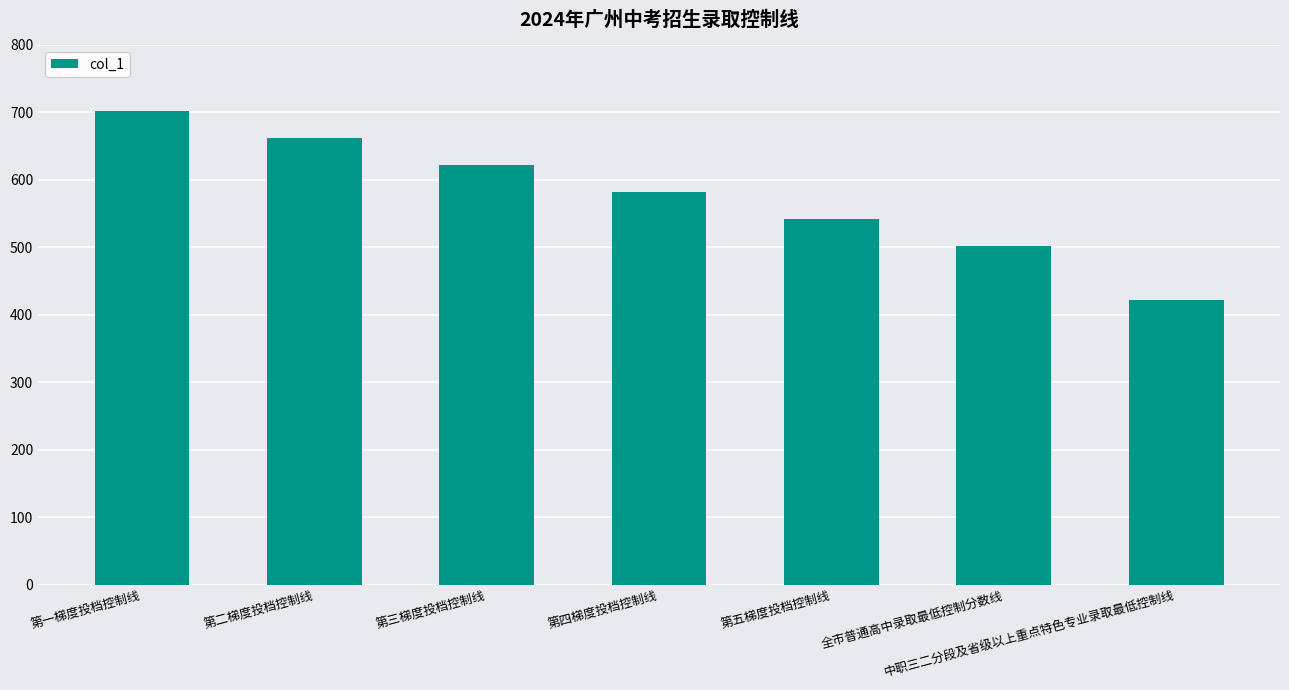

What is the sum of all values?

4034